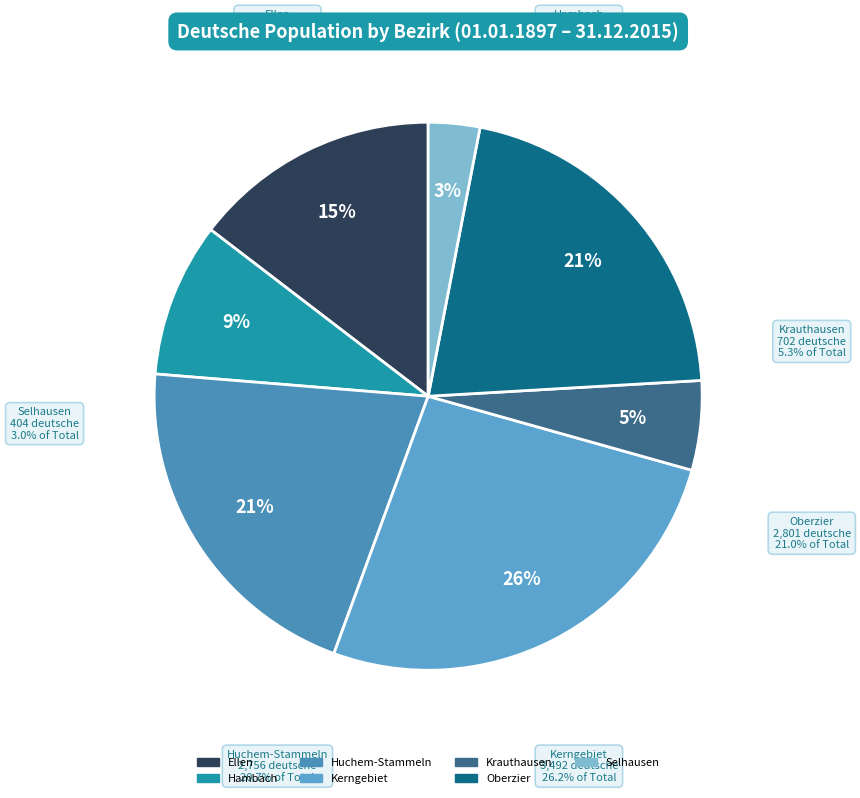

Which slice is the largest?

Kerngebiet